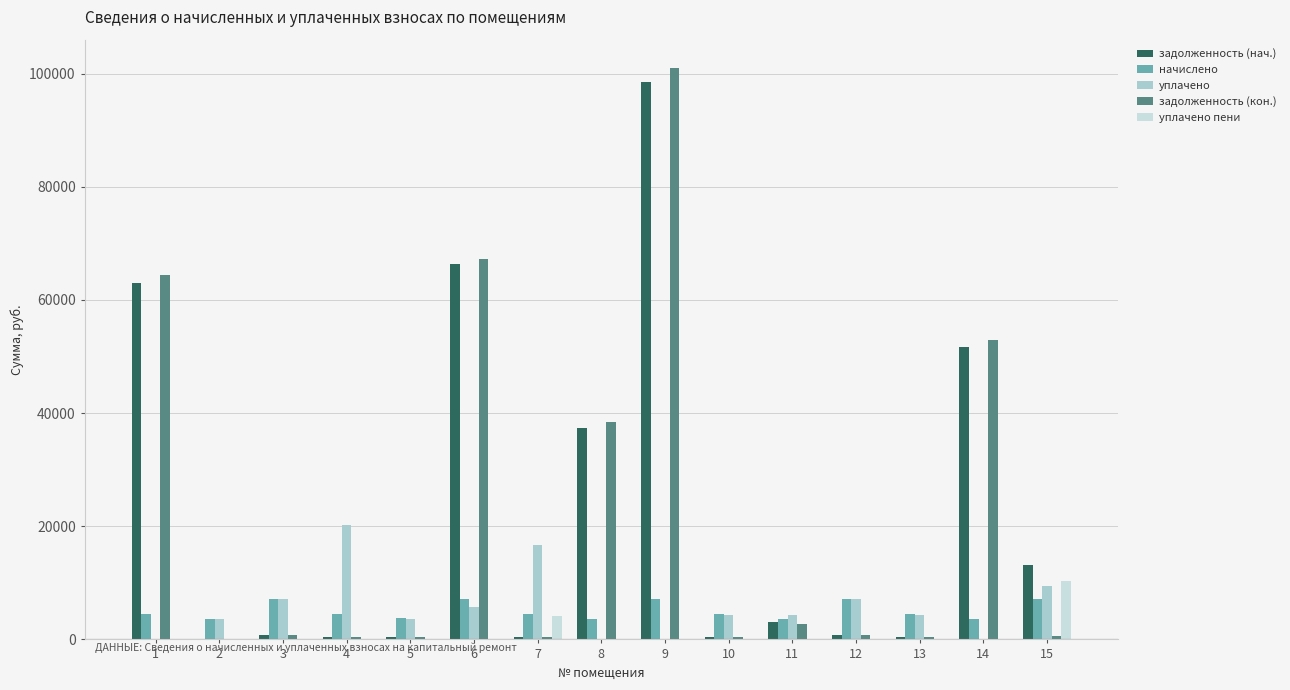

Count the number of data series in this chart.

5